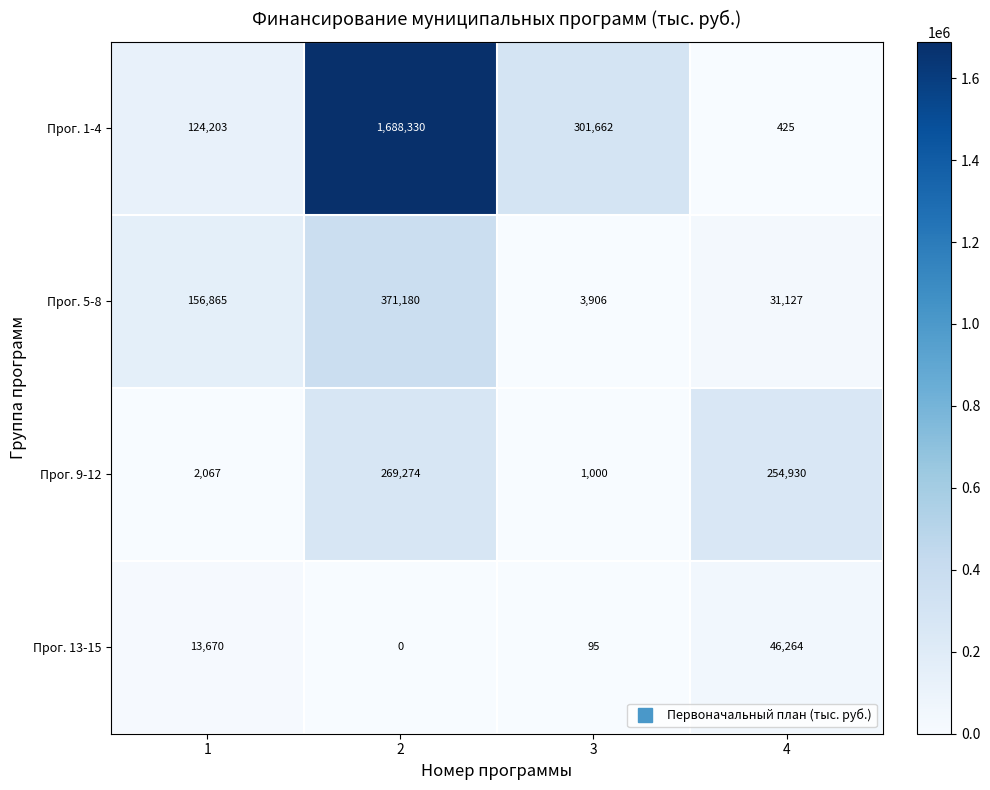

Which series has the largest range (max minus min)?

Прог. 1-4